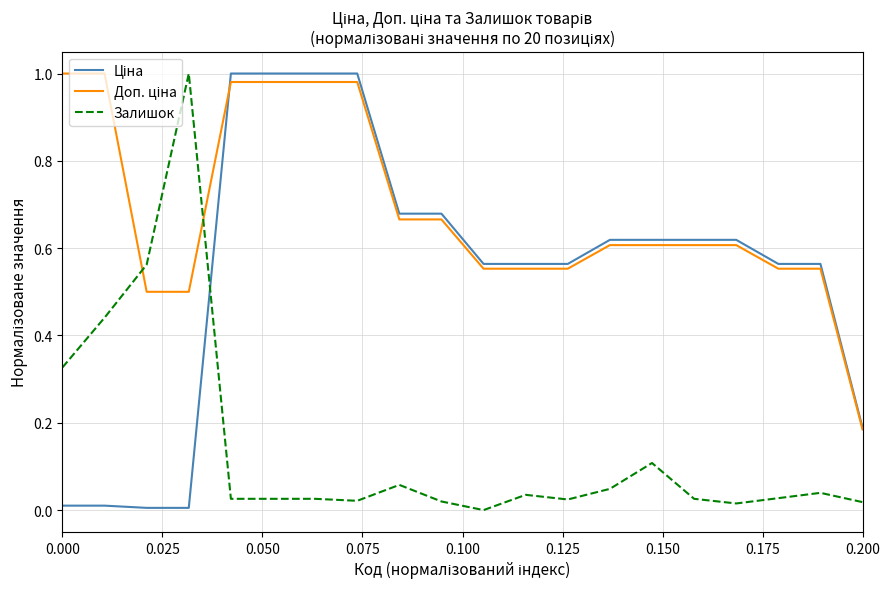

Does the chart display data point markers on the line(s)?

No